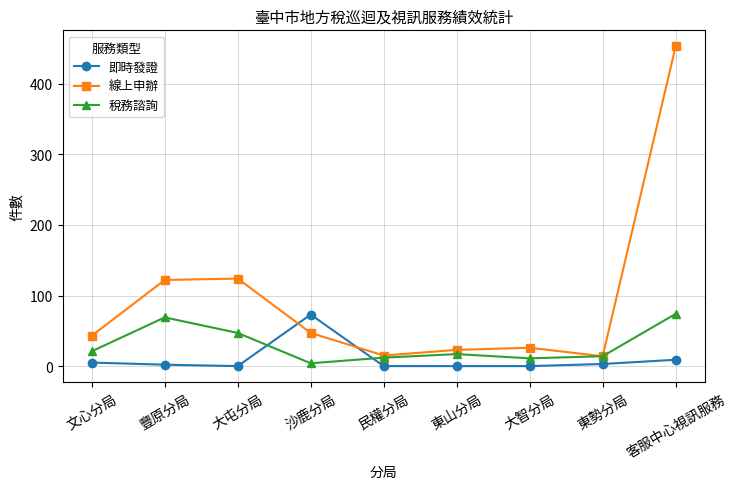

What is the label of the 8th point from the right?

豐原分局